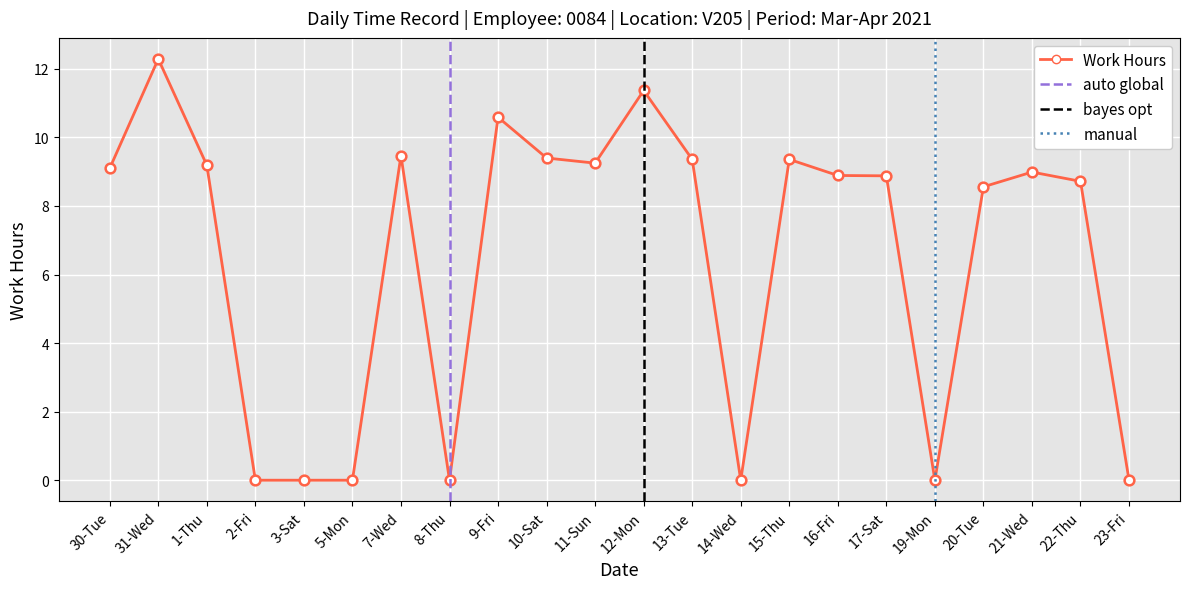

True or false: the data has more than 1 interior local peaks.

True